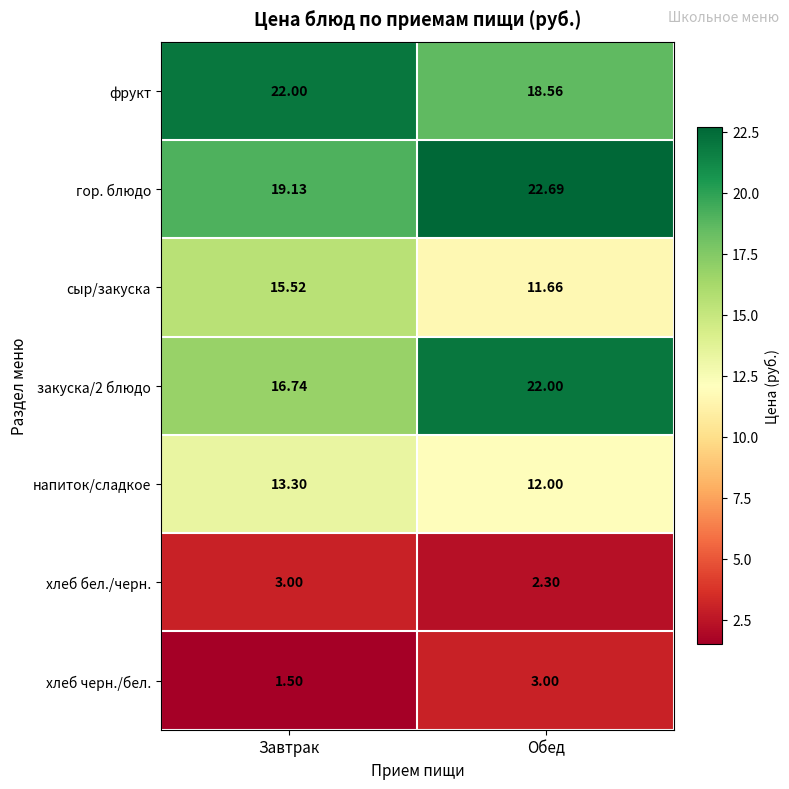

Which series has the widest spread of values?

закуска/2 блюдо